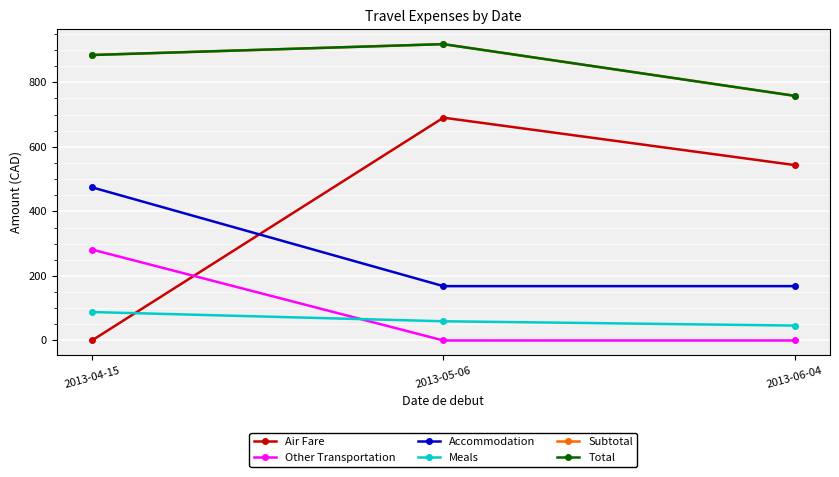

Where does the Meals series first go above 59?

2013-04-15